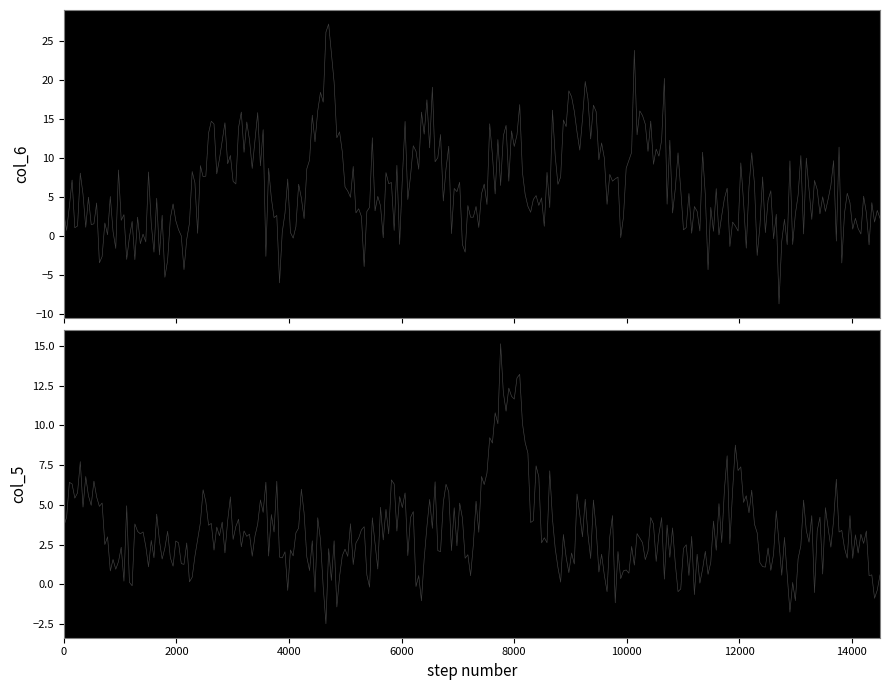

What is the difference between the highest and lowest values at 9?

2